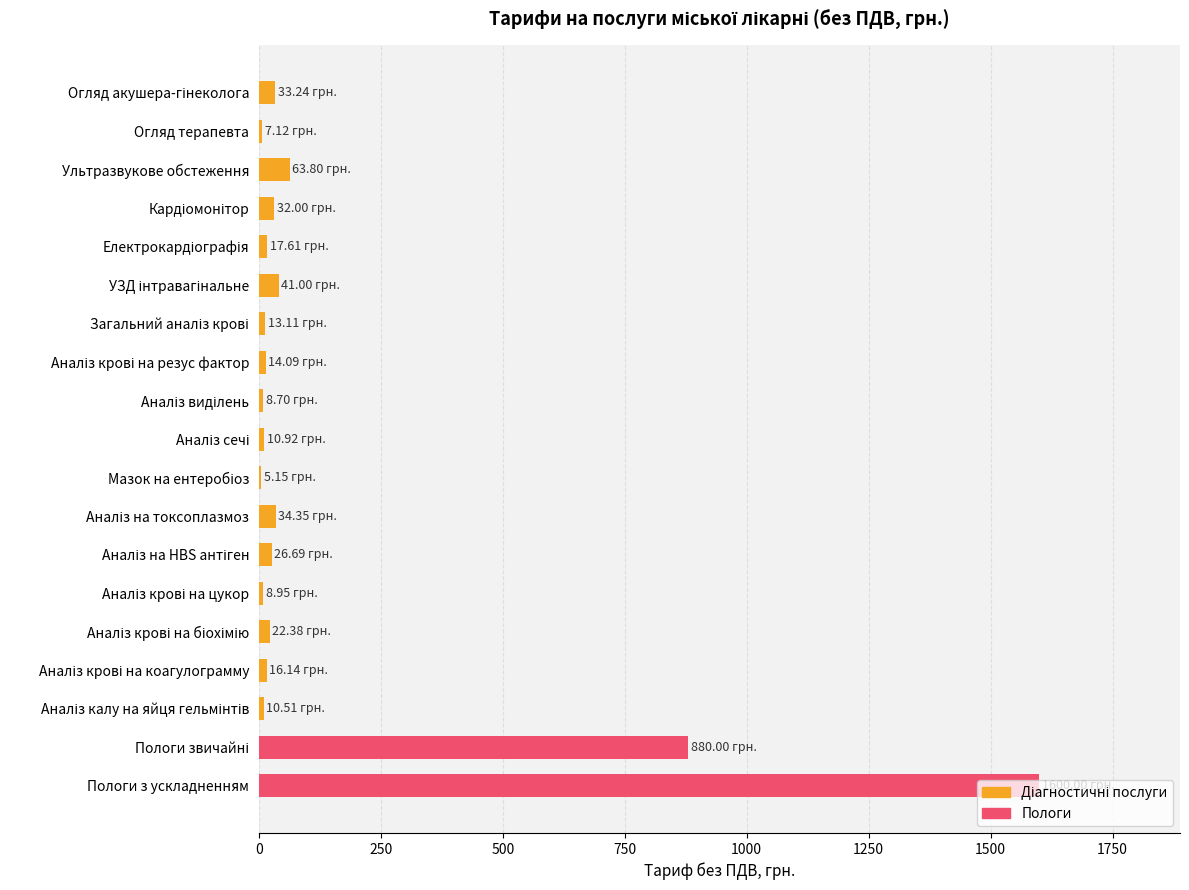

What is the sum of all values?

2845.8